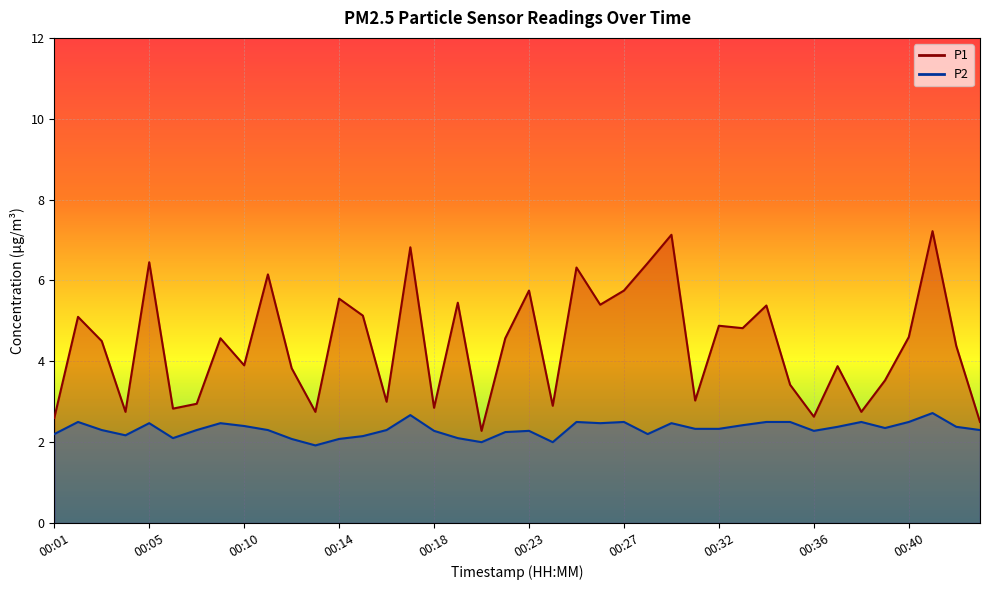

Rank the series by their average value, from lowest to highest.

P2, P1